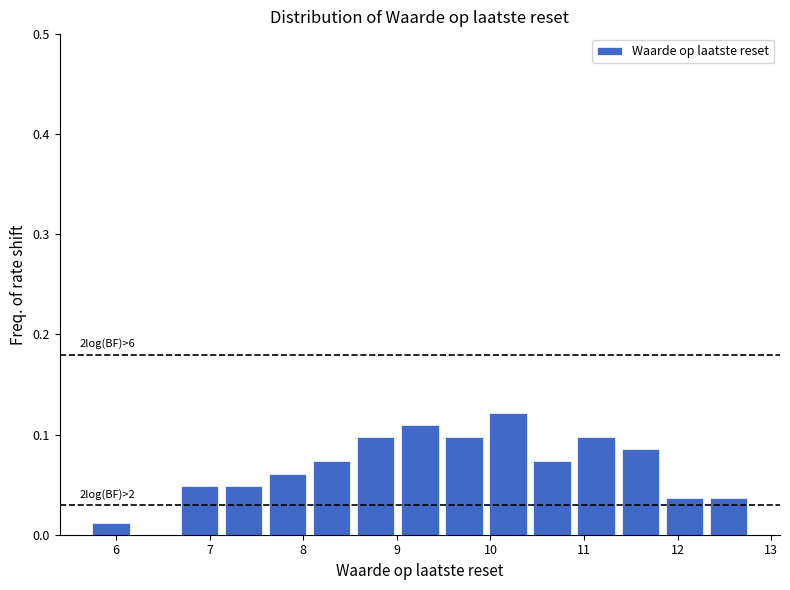

Which range on the x-axis has the tallest bar?

10.0 to 10.4